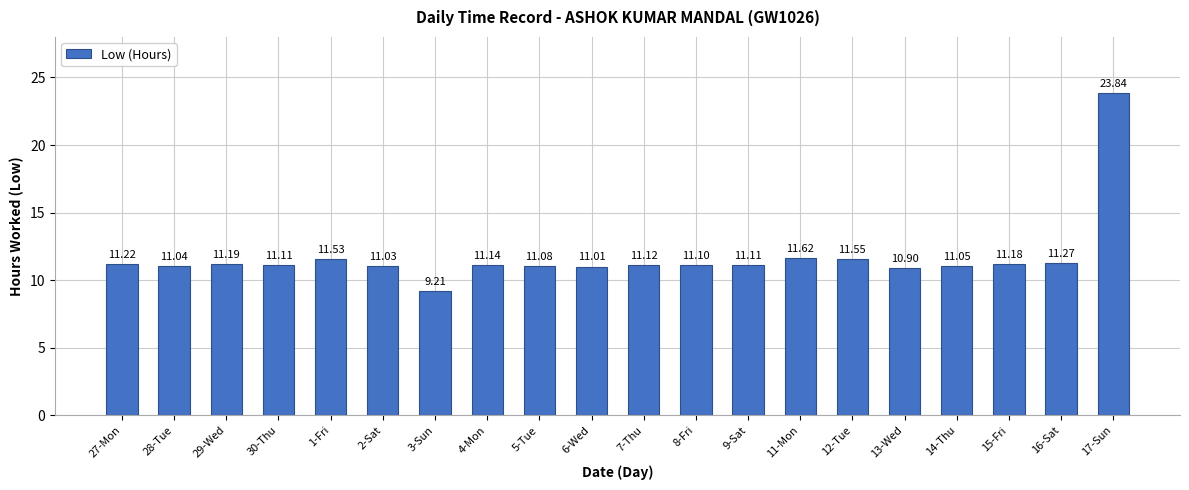

What is the value of the 20th bar from the left?

23.8